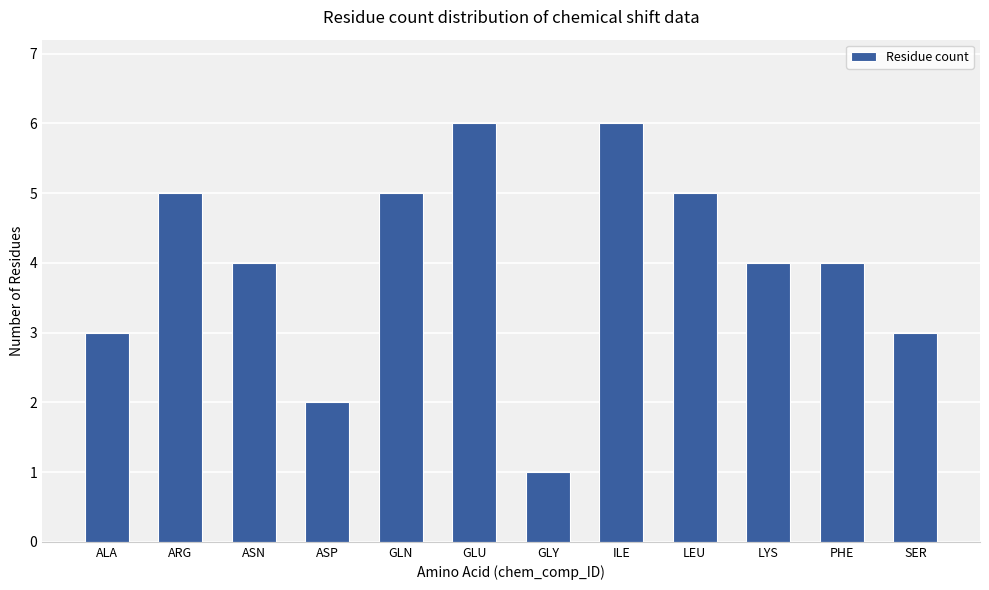

What is the sum of all values?

48